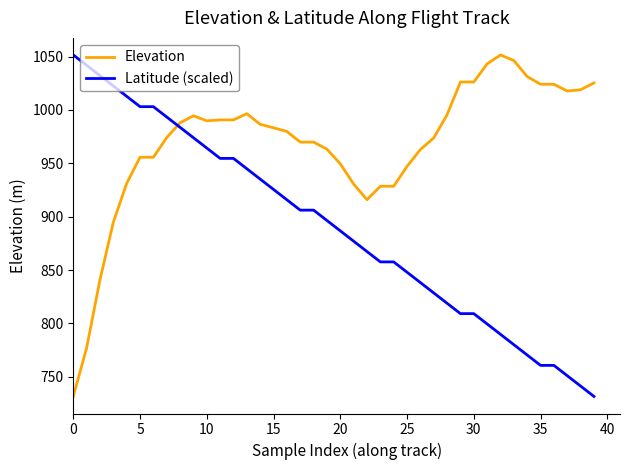

Which series has the largest total across all categories?

Elevation